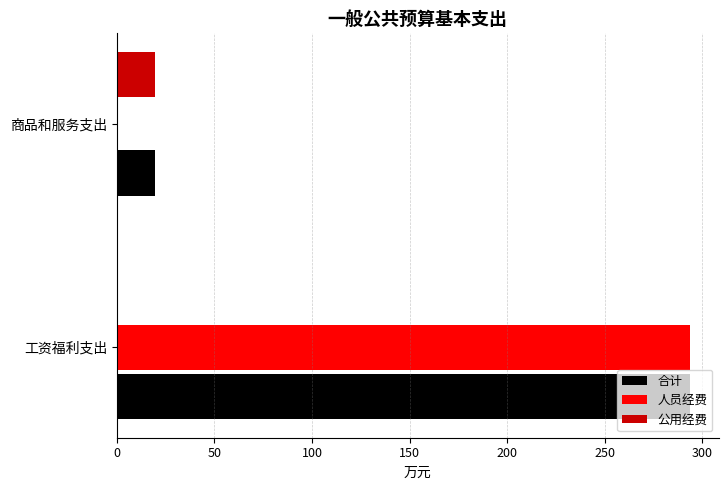

Which series changed the most between 工资福利支出 and 商品和服务支出?

人员经费